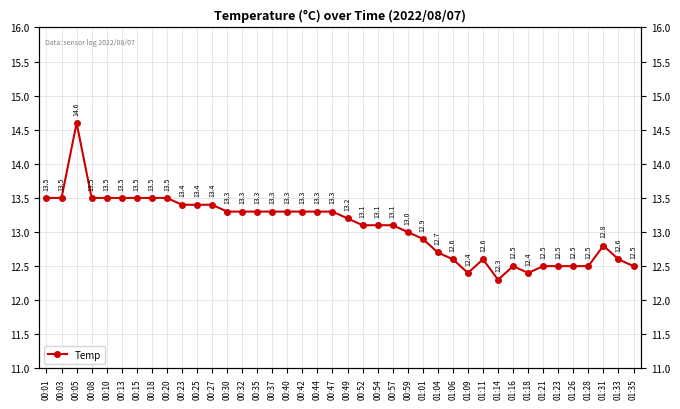

Which category has the highest value across all series?

00:05